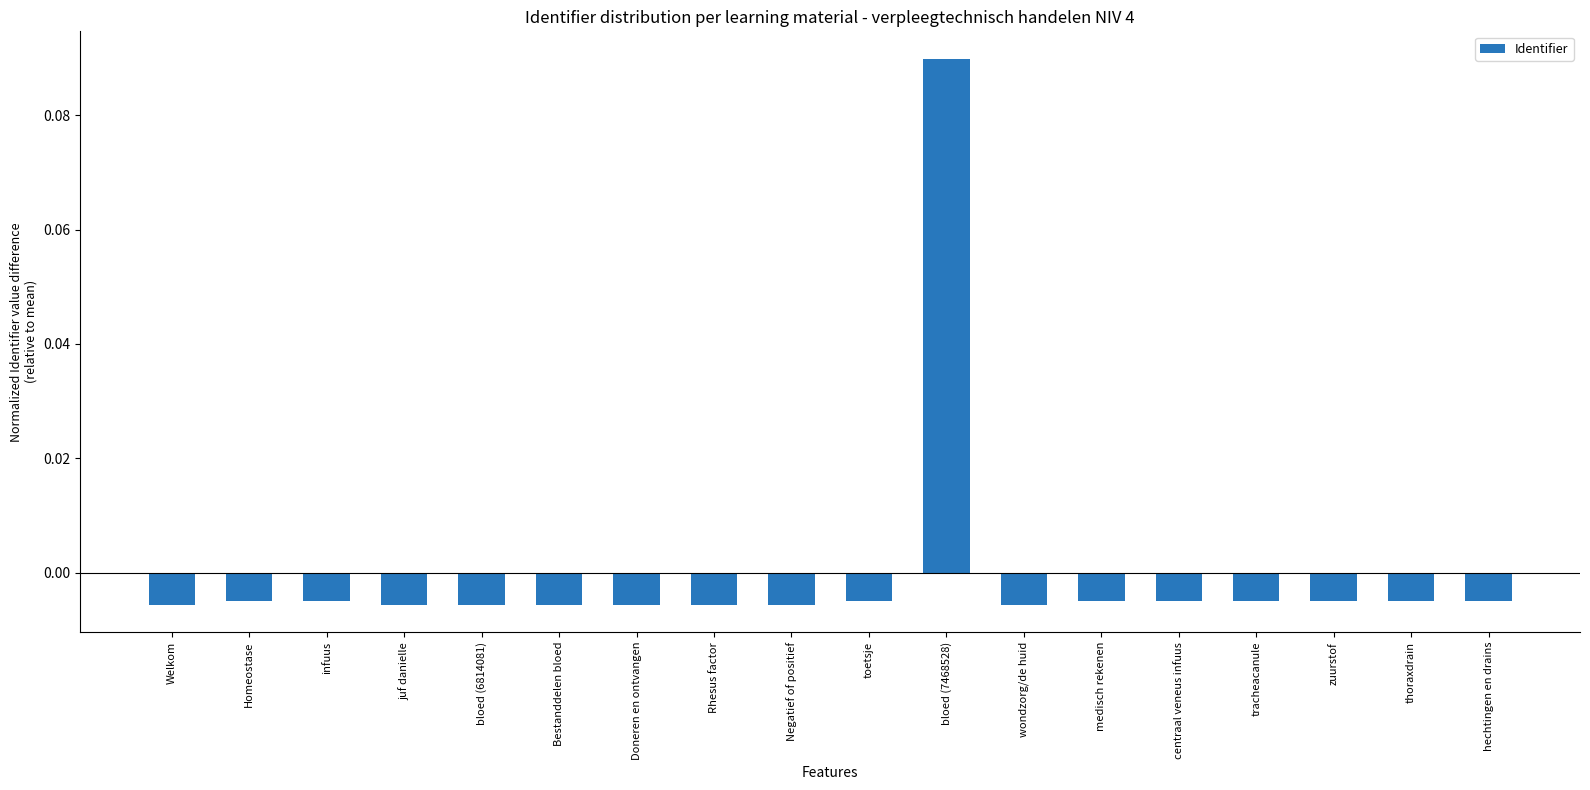

Which label corresponds to the largest value in the chart?

bloed (7468528)